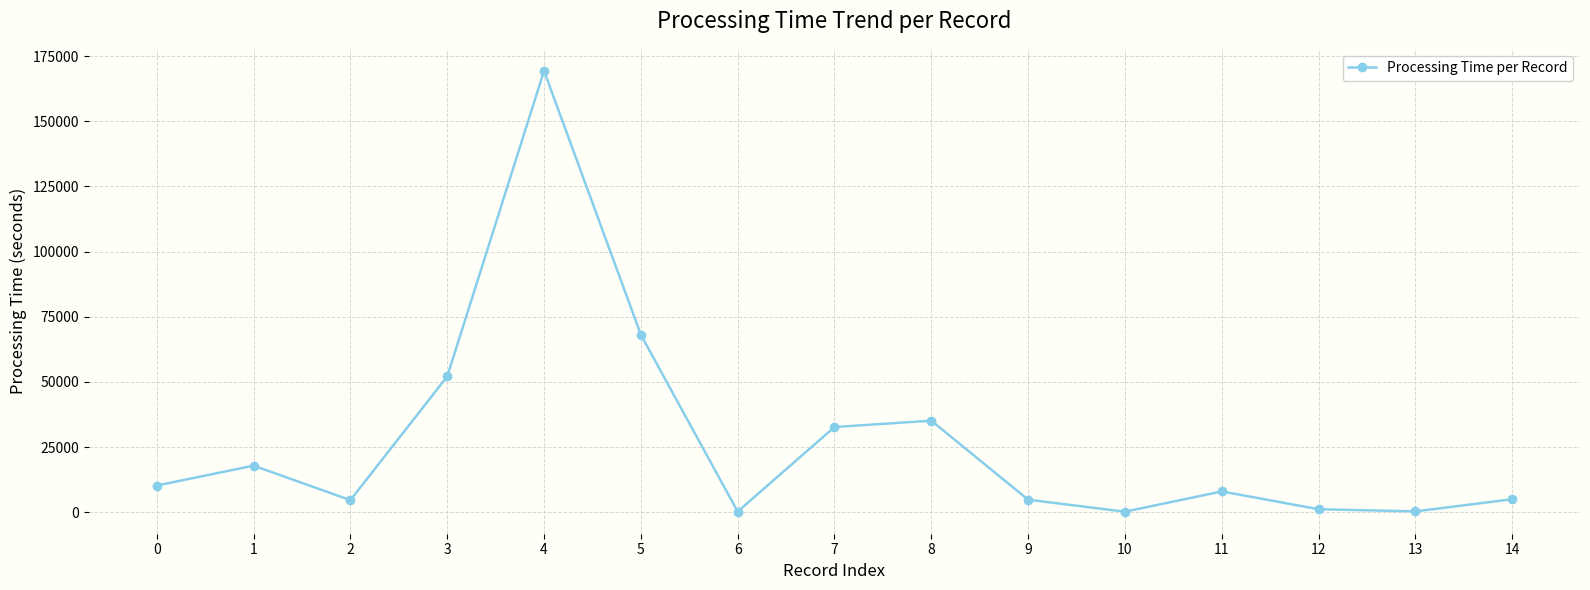

Where is the first local maximum?

1